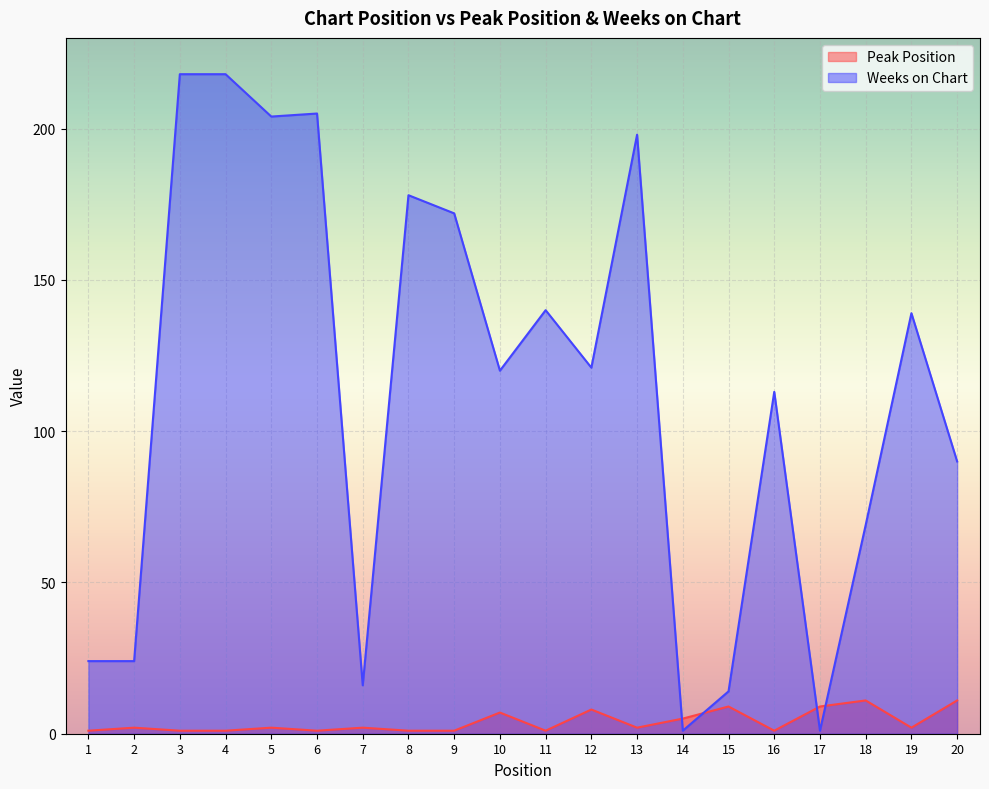

At how many categories does at least one series exceed 160?

7